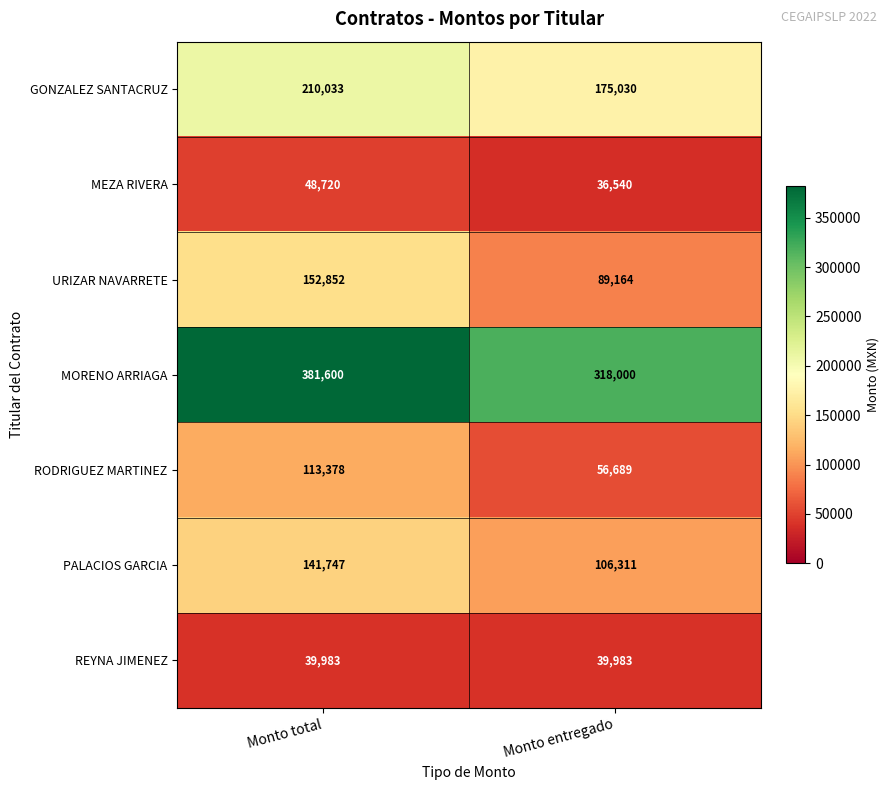

Count the number of categories in the chart.

2